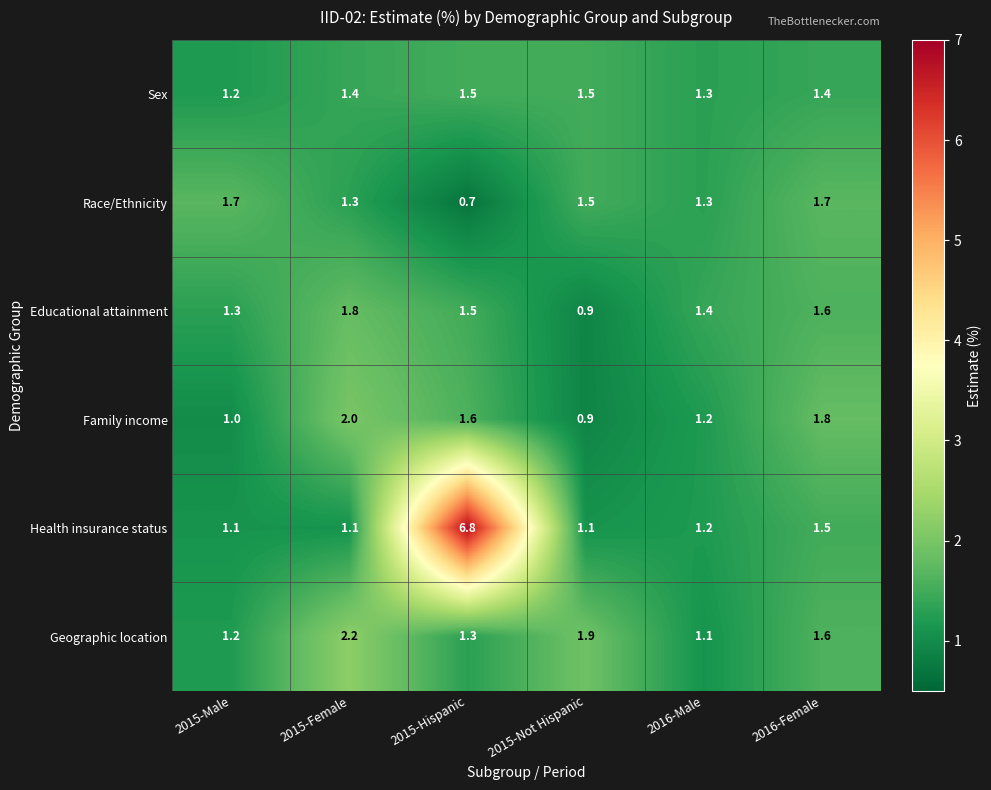

List the series in order of their peak value, highest first.

Health insurance status, Geographic location, Family income, Educational attainment, Race/Ethnicity, Sex